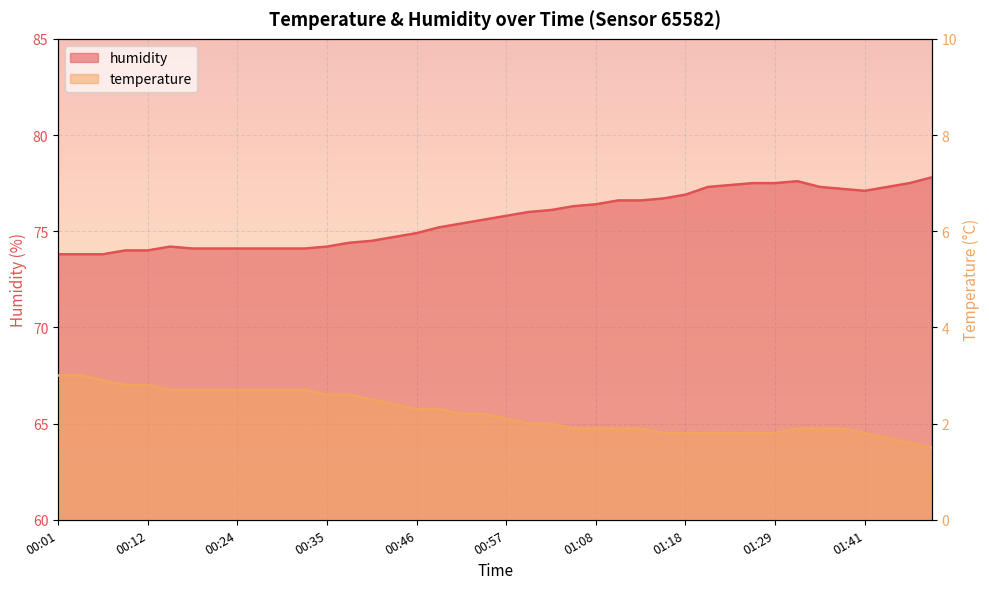

True or false: temperature and humidity intersect in this chart.

False